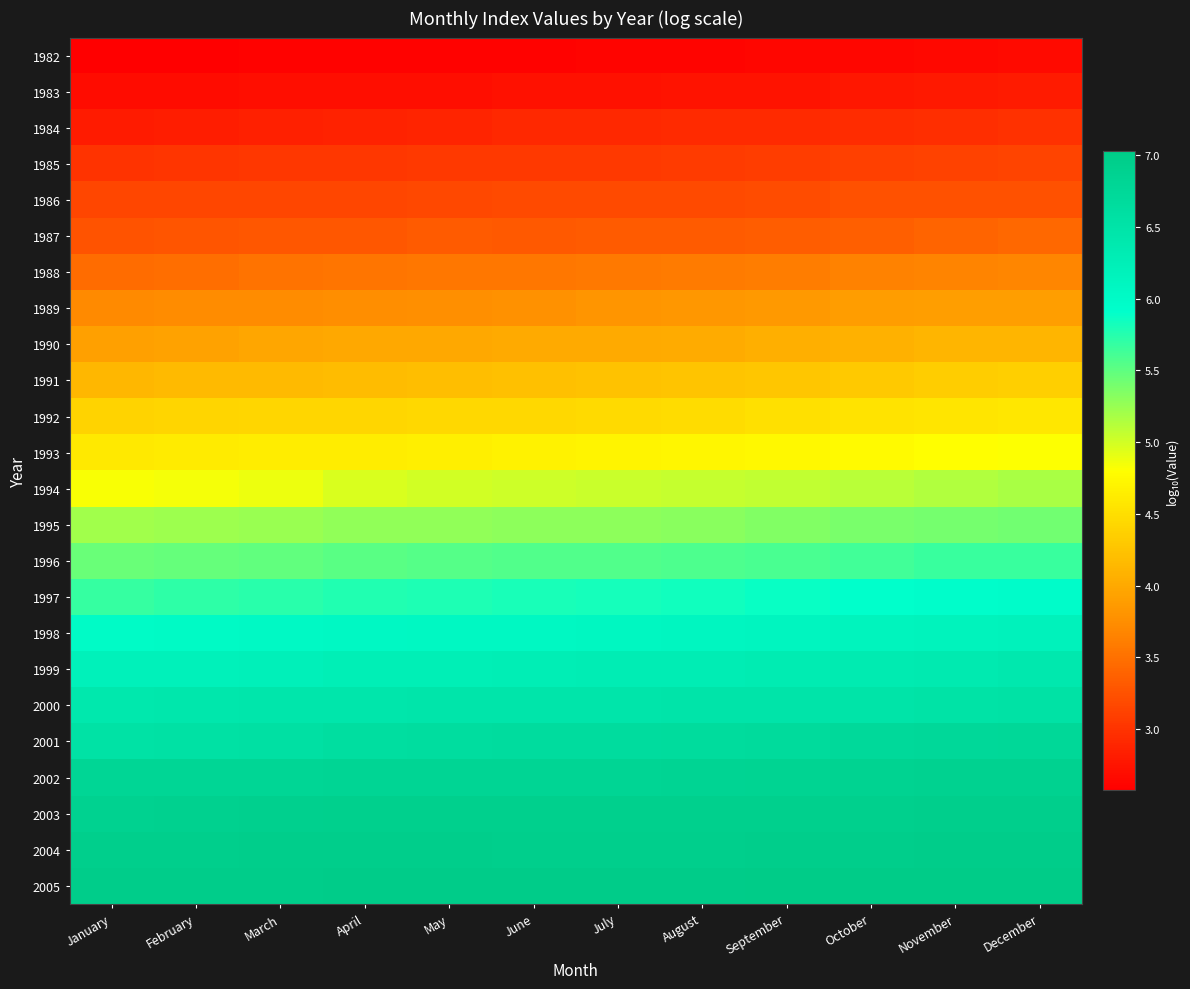

At how many categories does at least one series exceed 6?

12